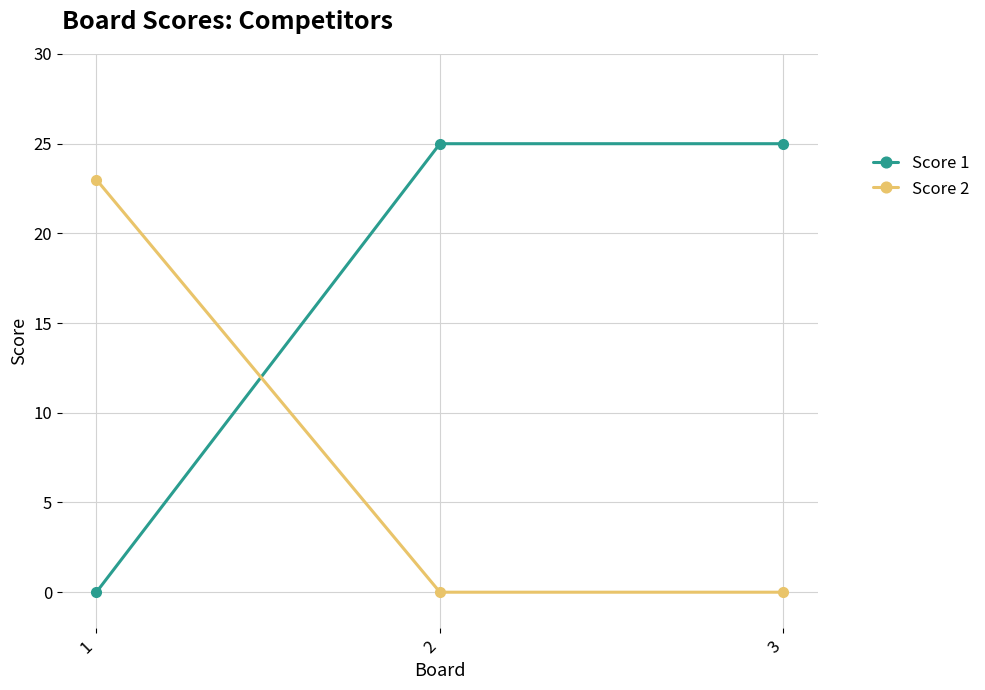

The Score 1 series shows 25 at 2. True or false?

True